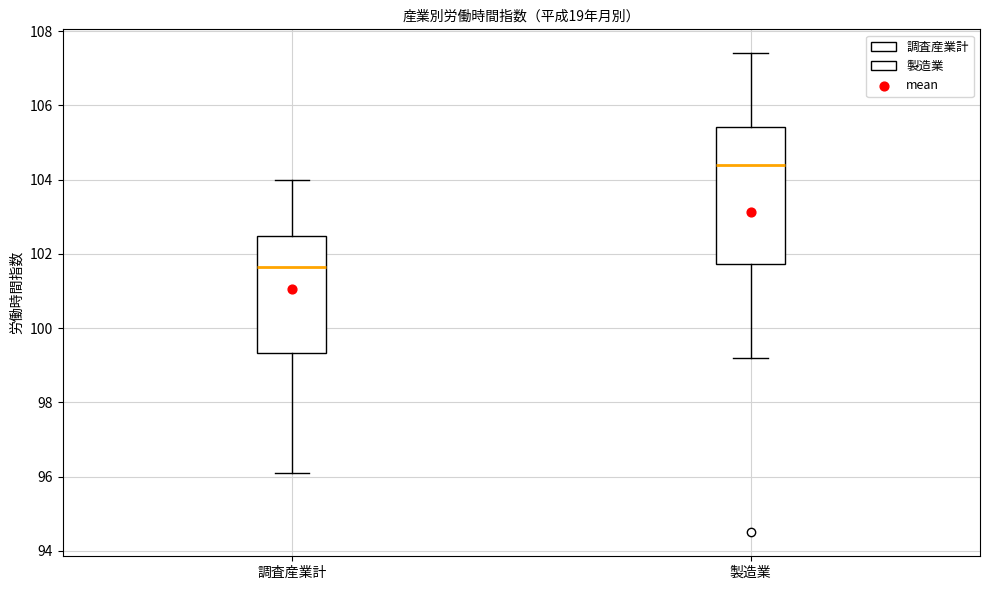

Comparing the boxes themselves (not the whiskers), which one is the tallest?

製造業